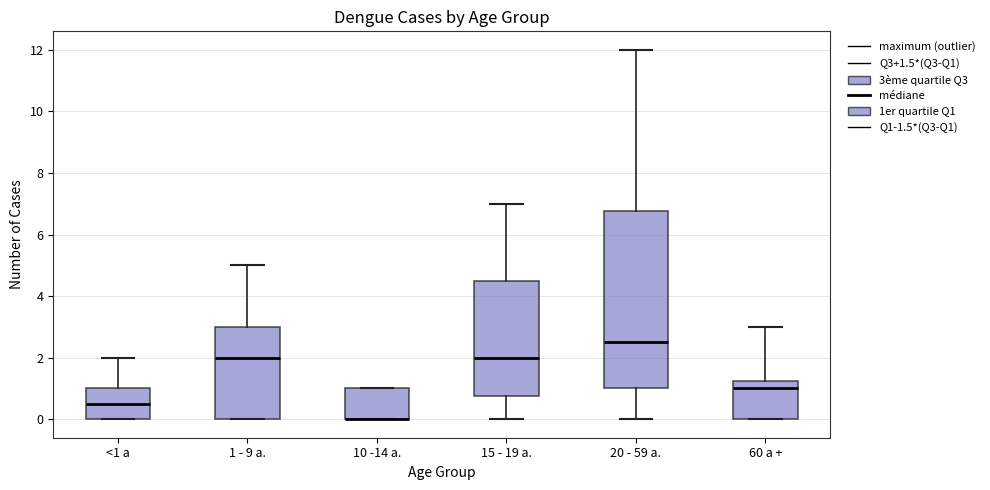

Which box is the tallest, from its lower edge to its upper edge?

20 - 59 a.